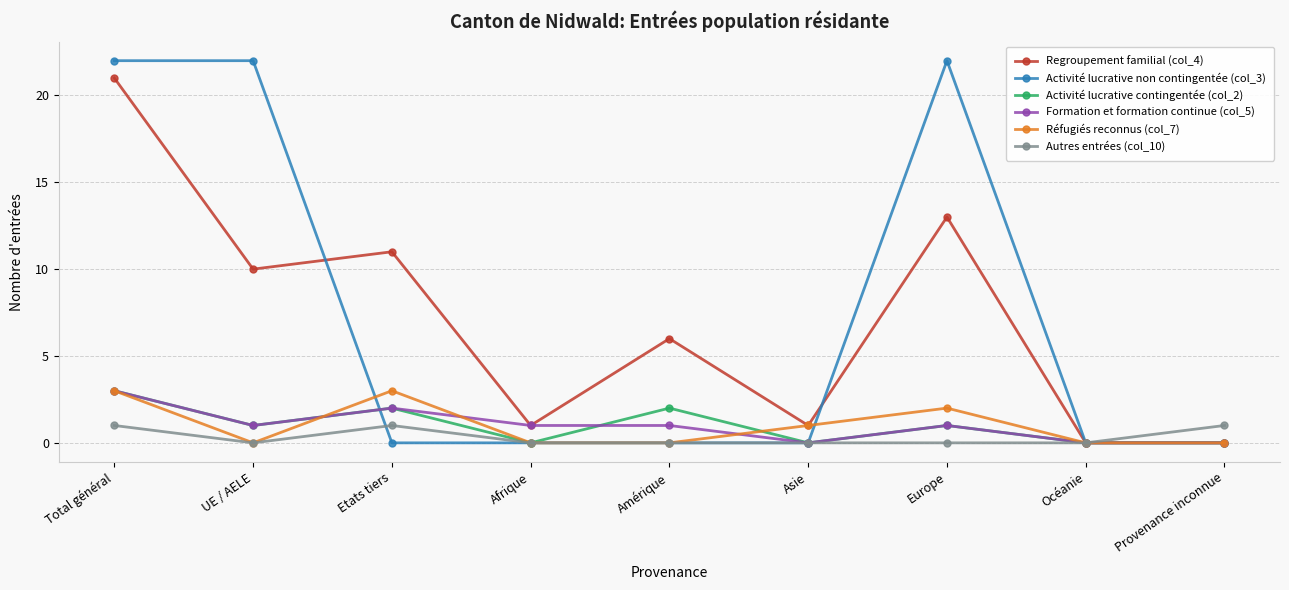

How many Activité lucrative contingentée (col_2) values are between 0 and 2?

8